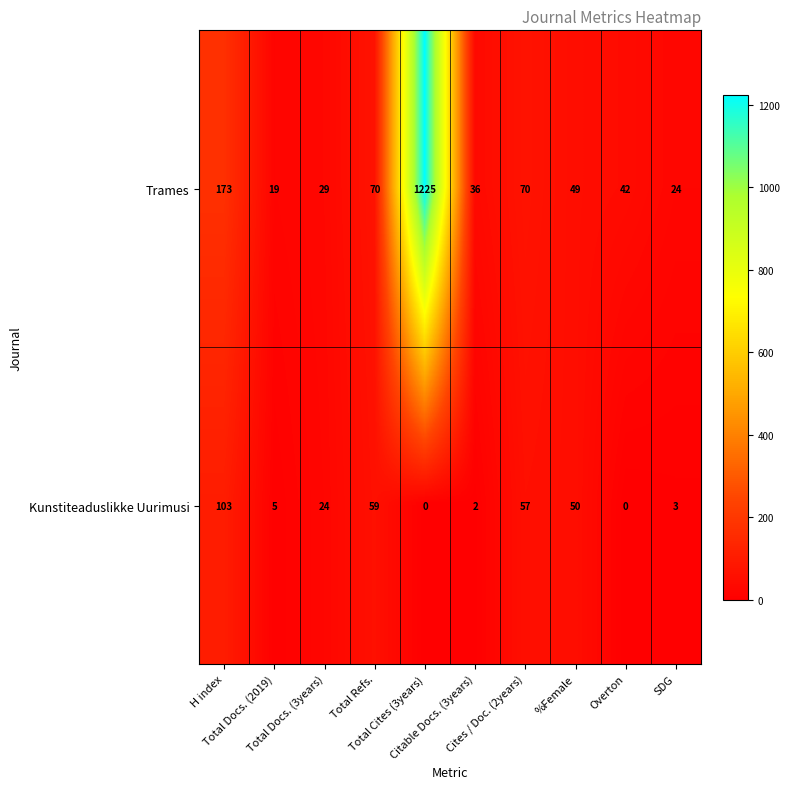

What is the average value of the Kunstiteaduslikke Uurimusi series?

30